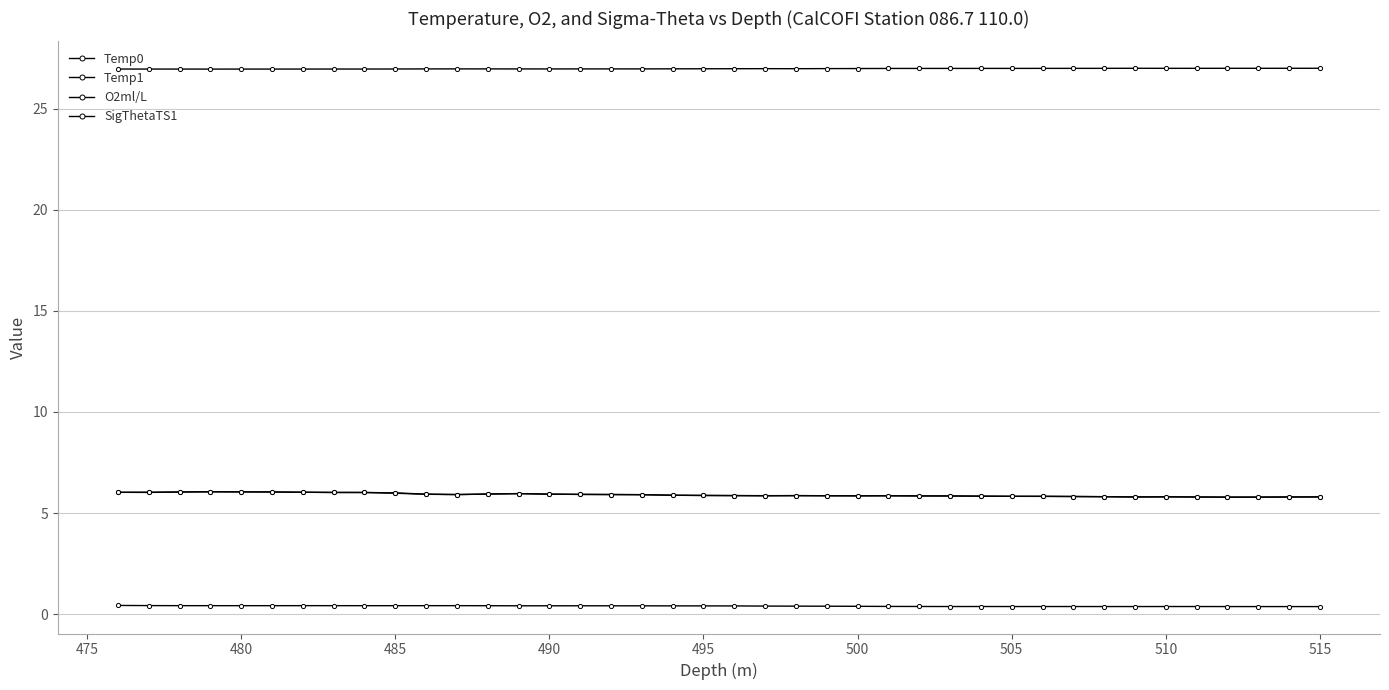

Count the number of categories in the chart.

40